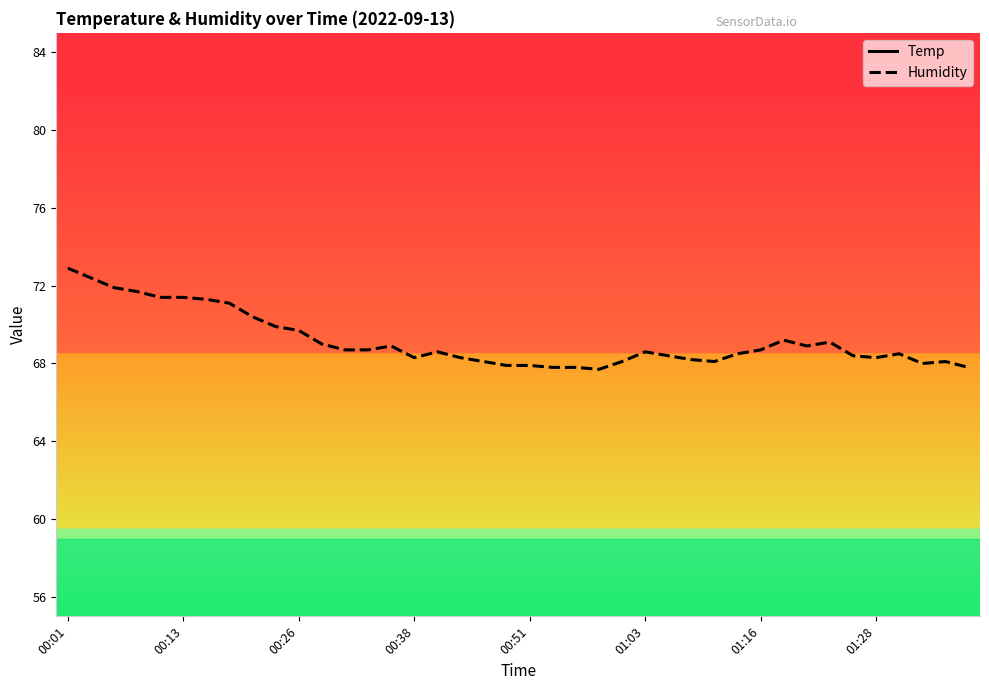

Which series has the widest spread of values?

Humidity